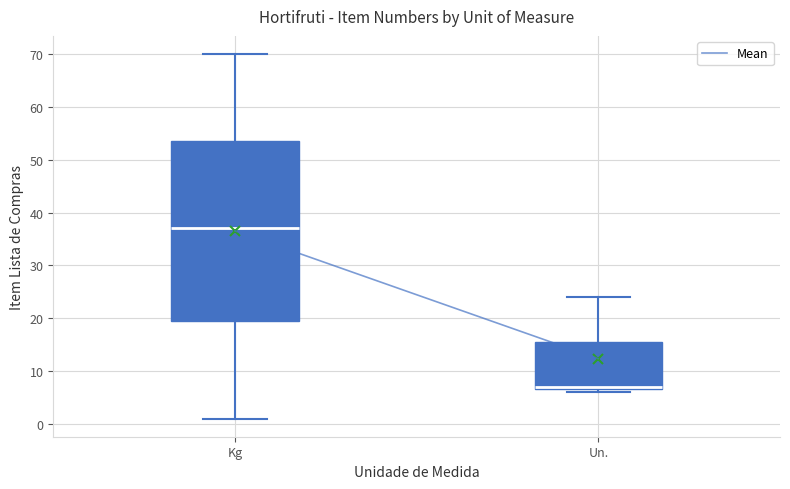

Reading left to right, transcribe this box plot: for each box, give where its median line is, the range the box spans, and where its two whiskers end, as read against the y-axis. The values are not printed on the chart, so give them approximately, as read against the axis.

Kg: median 37, box 20 to 54, whiskers 1 to 70
Un.: median 7 (just above the box's lower edge), box 7 to 16, whiskers 6 to 24